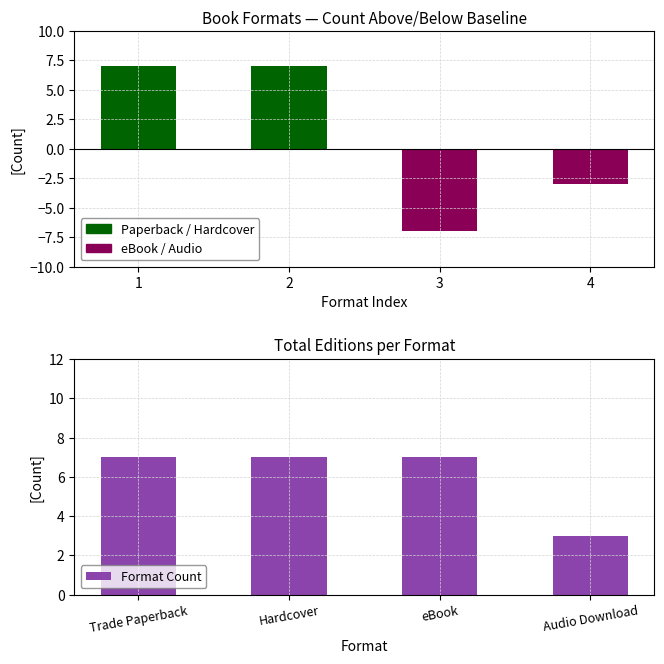

What is the approximate value at Hardcover?

7